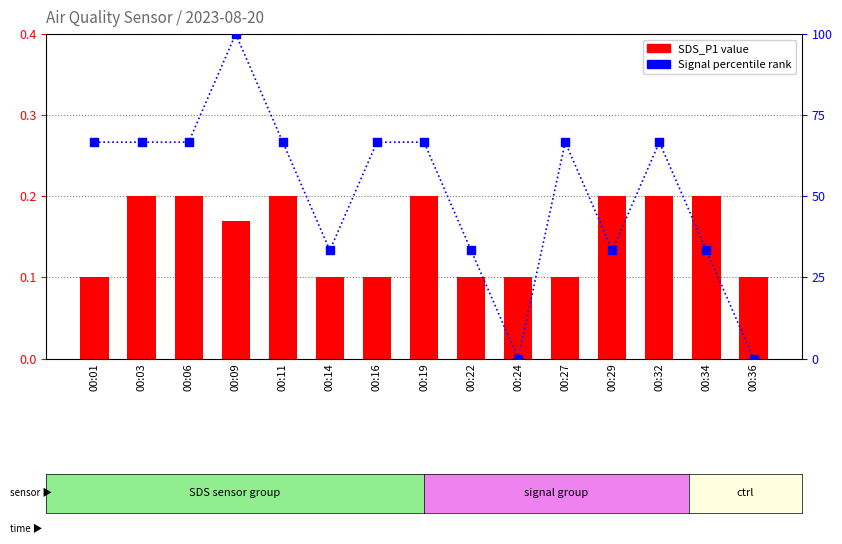

Which series contains the highest Y value?

Signal percentile